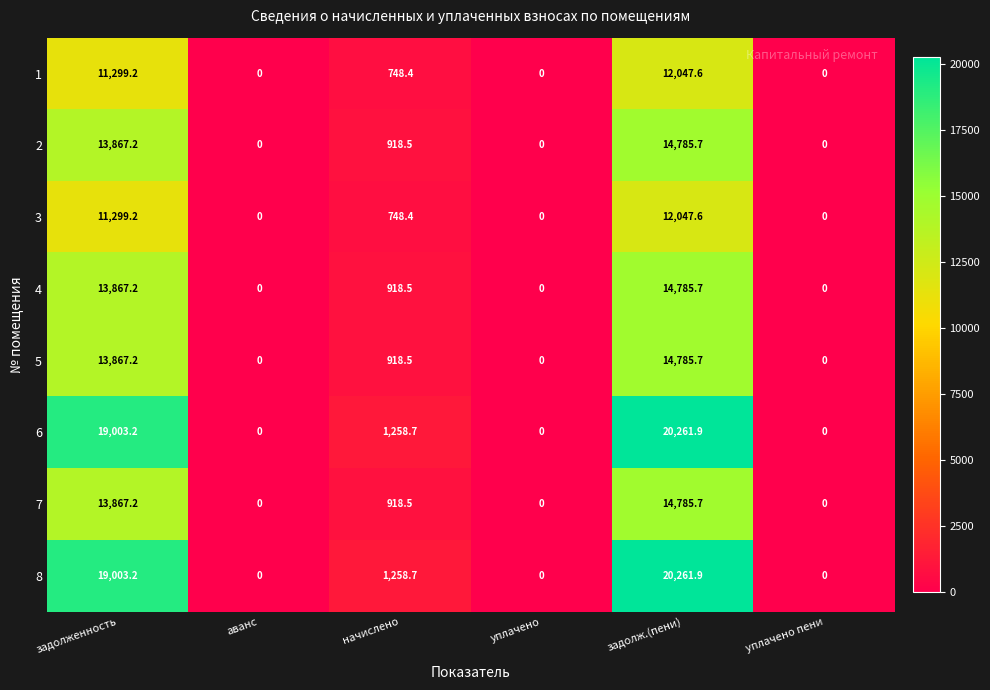

The 7 series shows 13867.2 at задолженность. True or false?

True